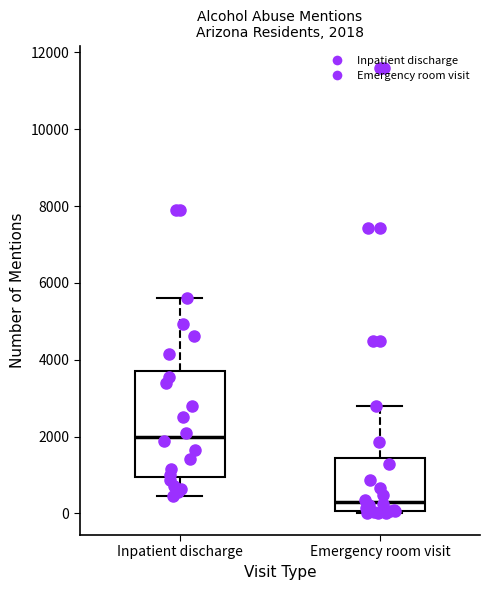

Comparing the boxes themselves (not the whiskers), which one is the tallest?

Inpatient discharge